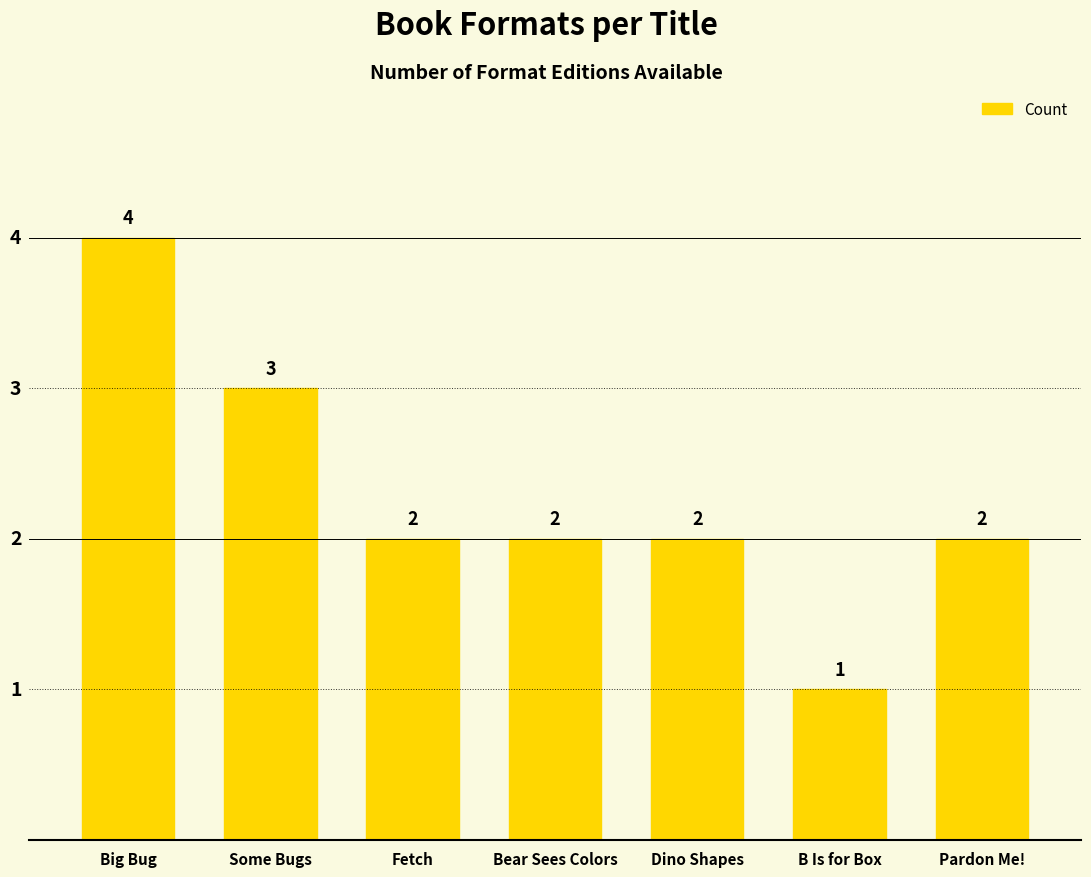

What is the difference between the maximum and minimum values?

3